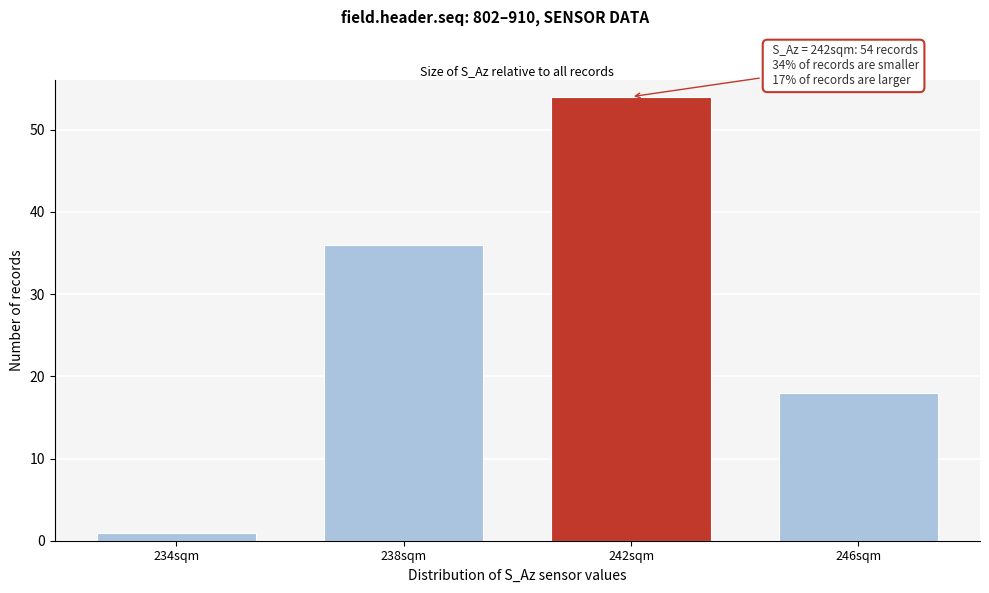

Reading left to right, transcribe all the data shown in this chart.

234sqm=1	238sqm=36	242sqm=54	246sqm=18